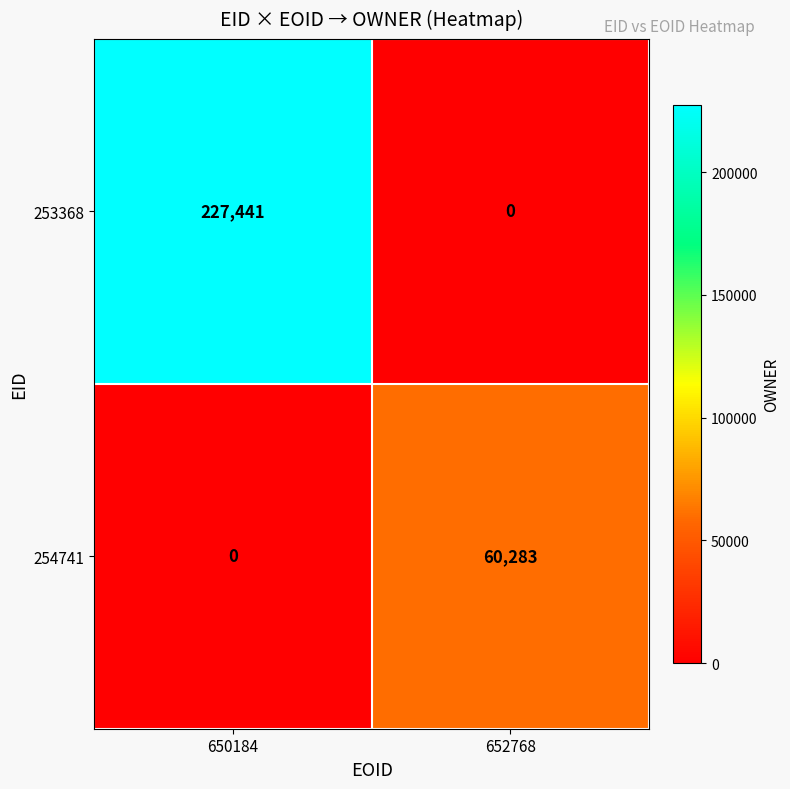

The 254741 series shows 98924 at 652768. True or false?

False